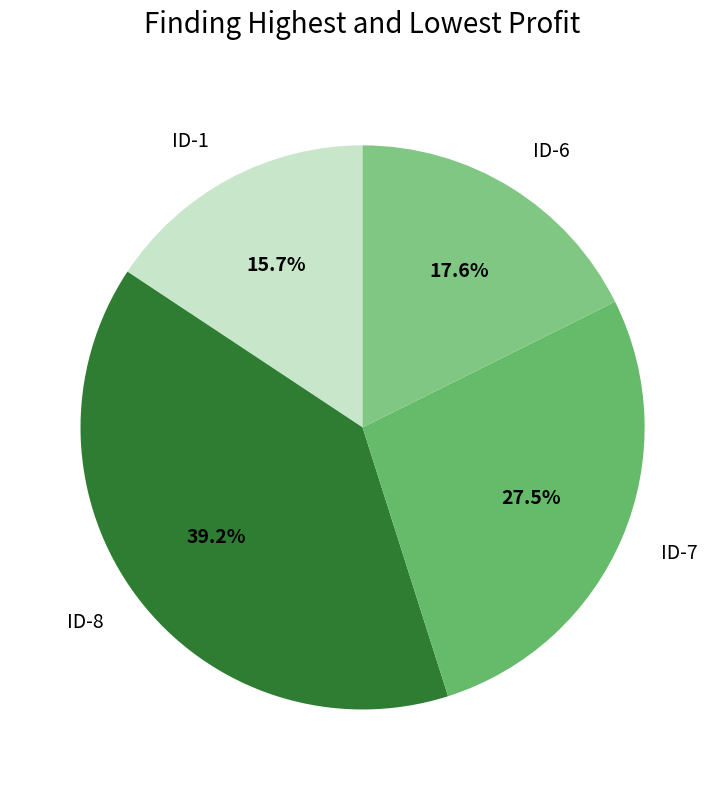

Is there a majority slice in this chart?

No